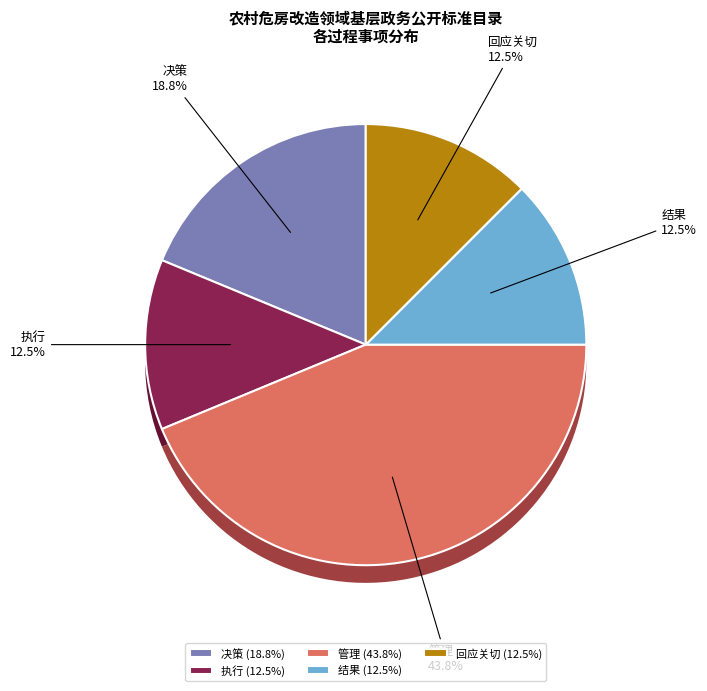

Approximately how many times larger is the value at 执行 compared to 管理?

0.3